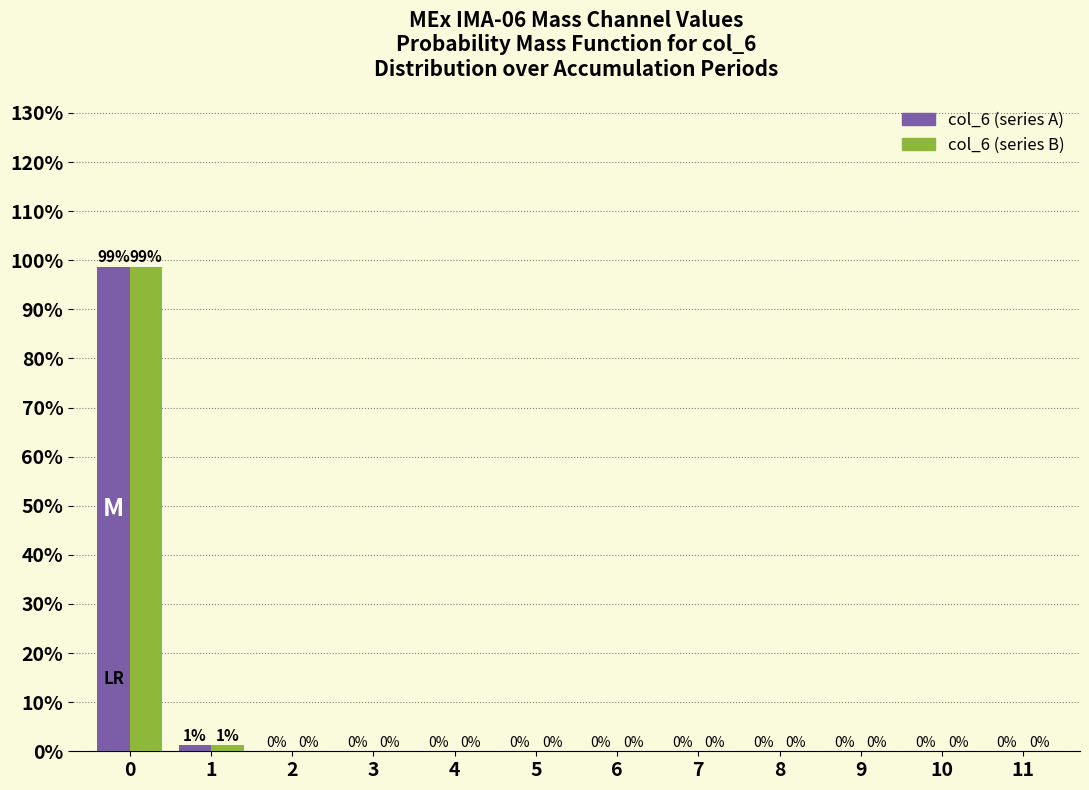

Are the bars horizontal?

No